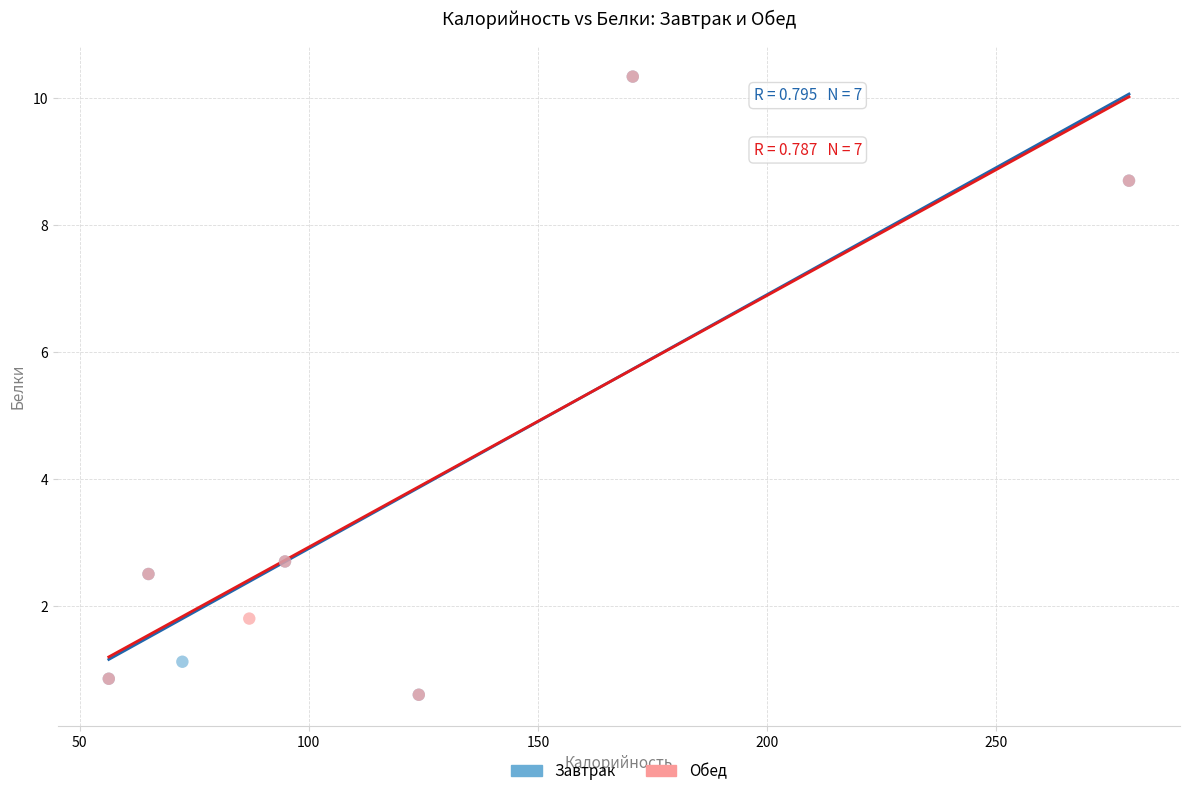

What are all the series names shown in the legend?

Завтрак, Обед